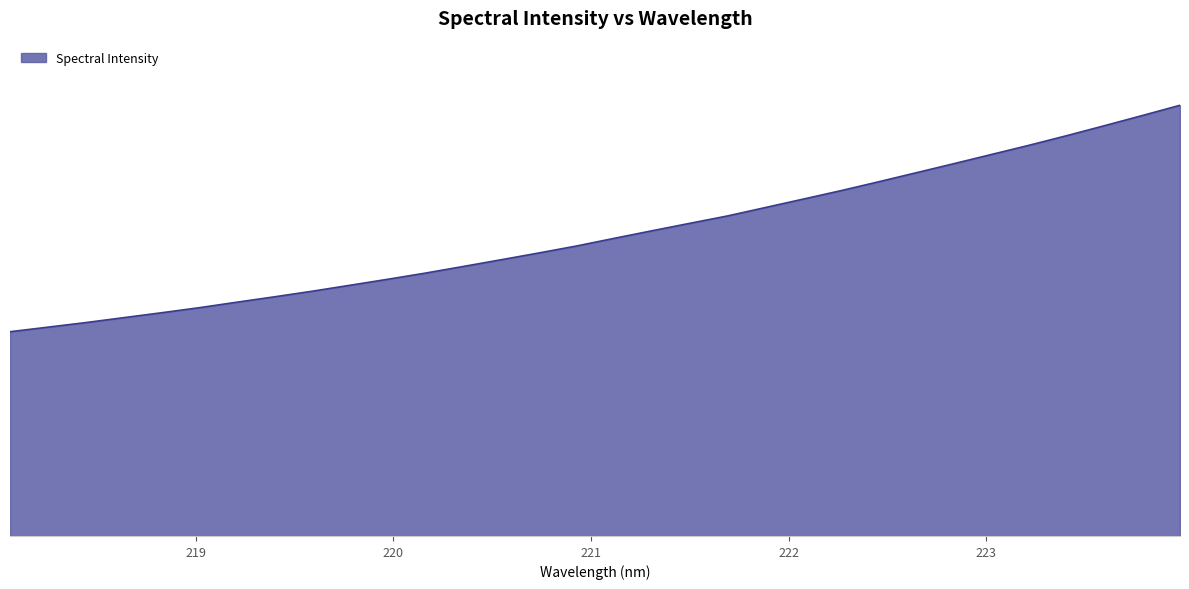

Does the chart have visible grid lines?

No